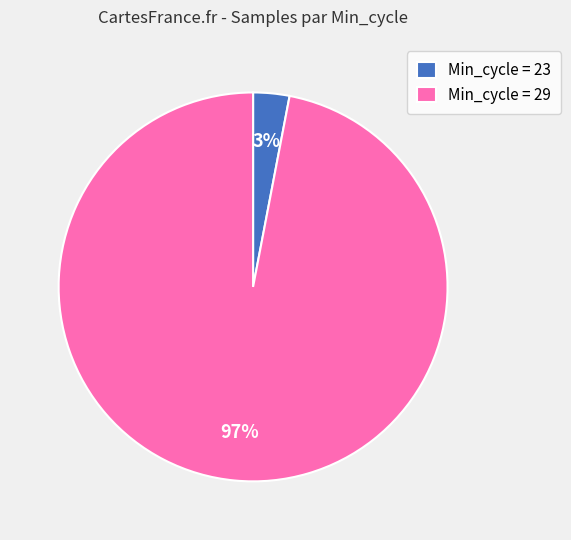

Between Min_cycle = 29 and Min_cycle = 23, which is larger?

Min_cycle = 29